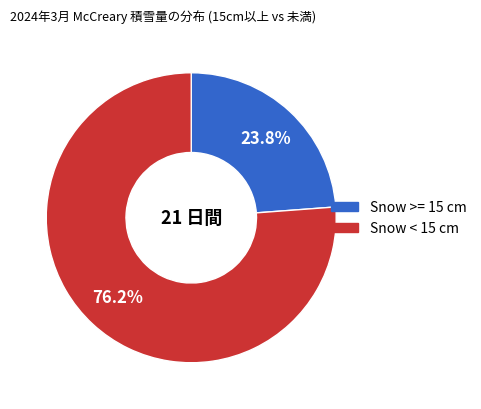

How many segments does this pie chart have?

2